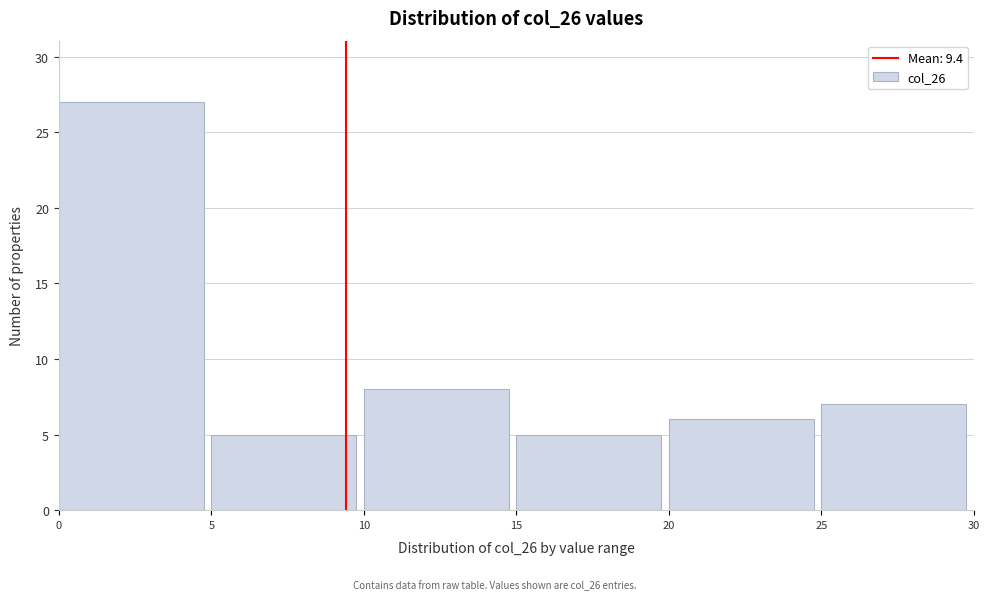

Reading left to right, transcribe this chart: for each bar, give the range it covers on the x-axis and its height. The values are not printed on the chart, so give them approximately, as read against the axis.

0 to 5: 27
5 to 10: 5
10 to 15: 8
15 to 20: 5
20 to 25: 6
25 to 30: 7